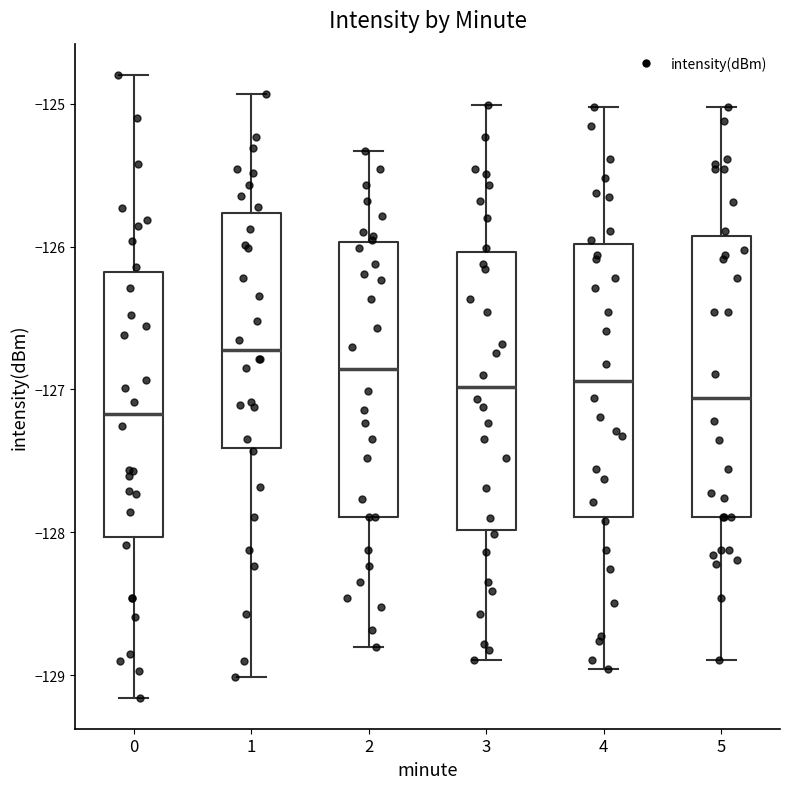

Reading left to right, read every box against the y-axis: the position of its median line, the range the box covers, and the ends of its whiskers. The values are not printed on the chart, so give them approximately, as read against the axis.

0: median -127.2, box -128.0 to -126.2, whiskers -129.2 to -124.8
1: median -126.7, box -127.4 to -125.8, whiskers -129.0 to -124.9
2: median -126.9, box -127.9 to -126.0, whiskers -128.8 to -125.3
3: median -127.0, box -128.0 to -126.0, whiskers -128.9 to -125.0
4: median -126.9, box -127.9 to -126.0, whiskers -129.0 to -125.0
5: median -127.1, box -127.9 to -125.9, whiskers -128.9 to -125.0